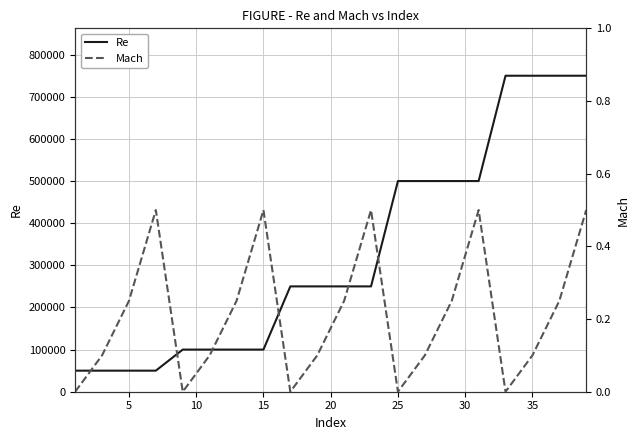

What are all the series names shown in the legend?

Re, Mach